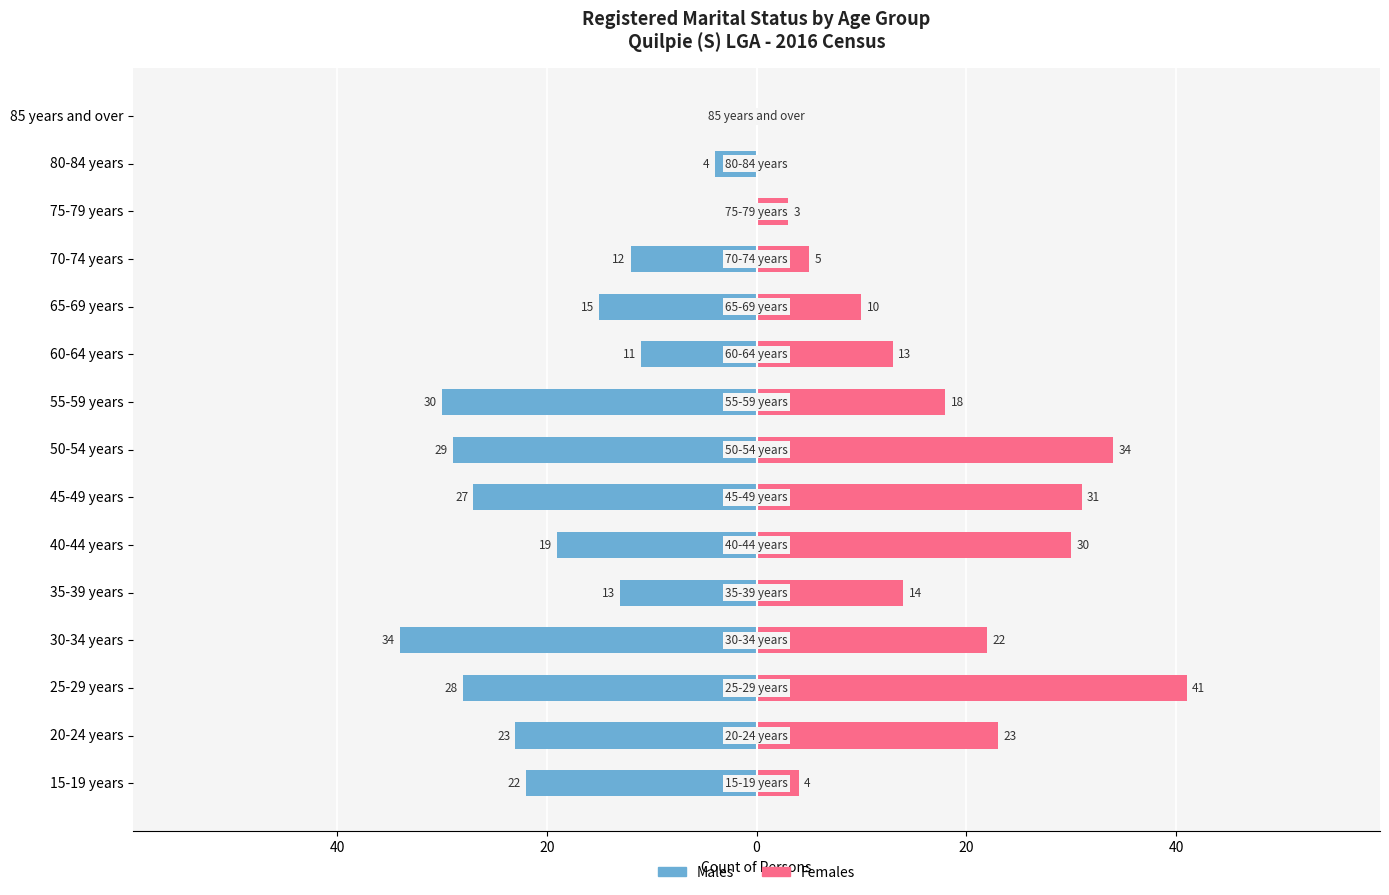

How many groups of bars are there?

15